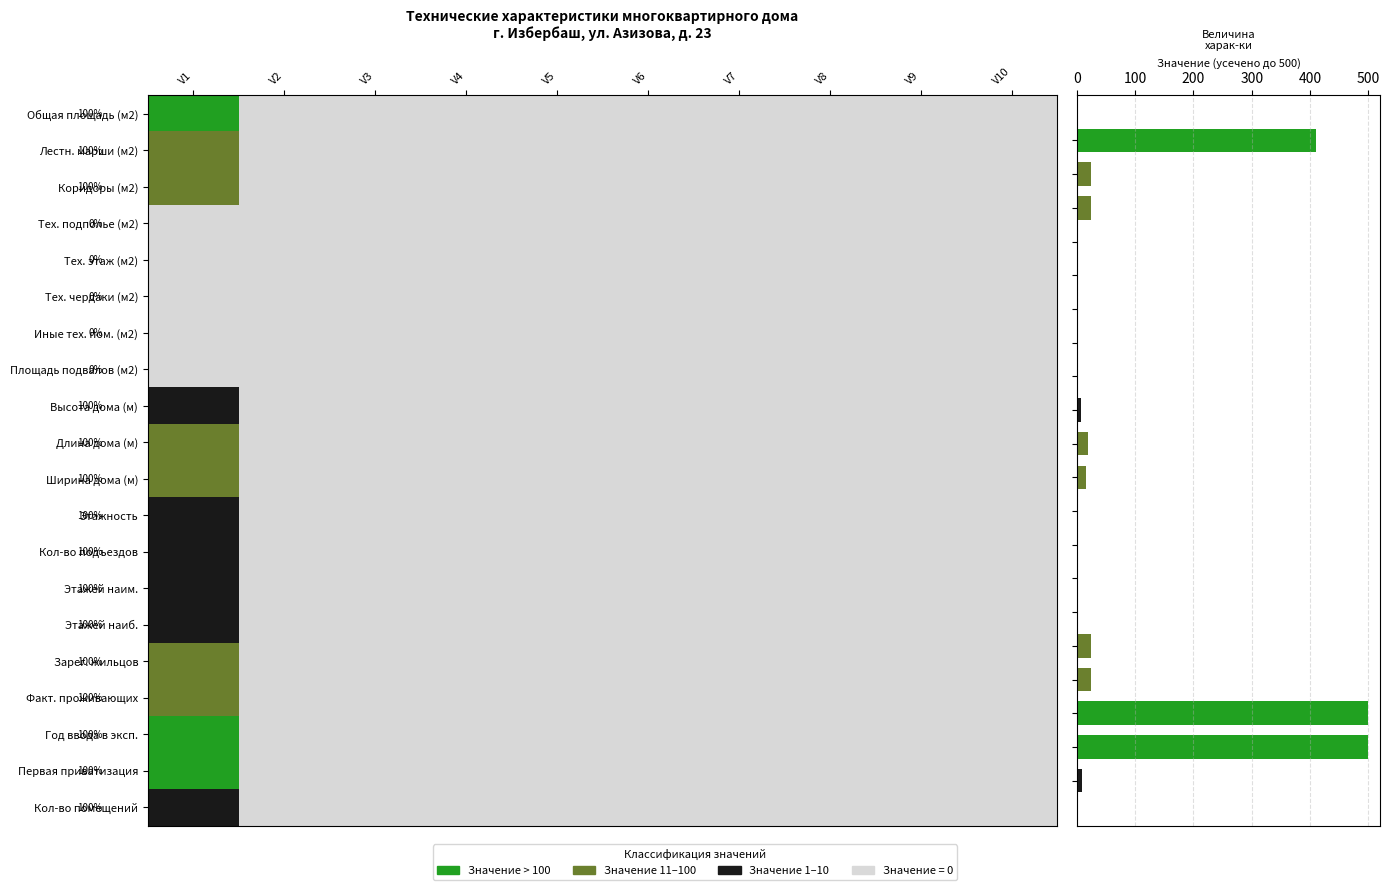

What is the sum of all values?

1564.0